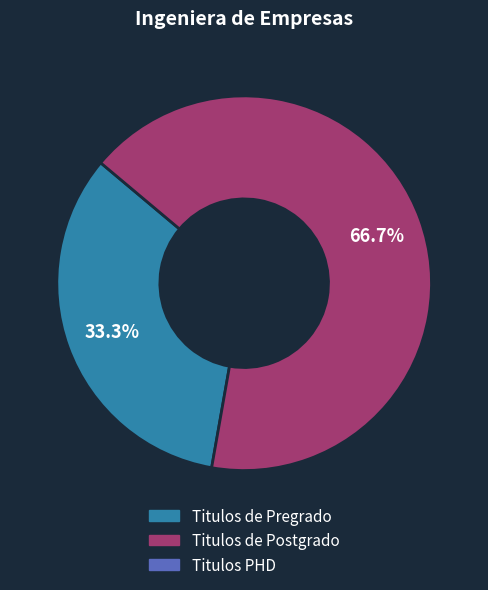

Does any single category account for the majority?

Yes